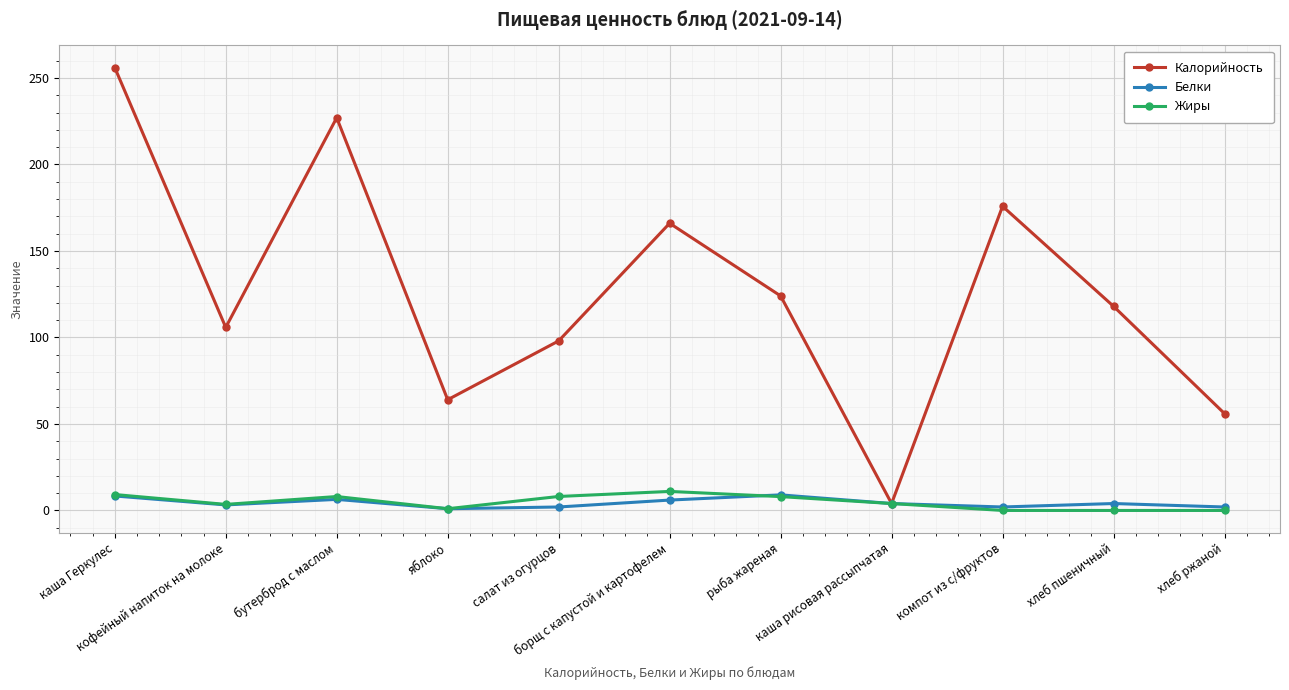

Which series has the largest total across all categories?

Калорийность